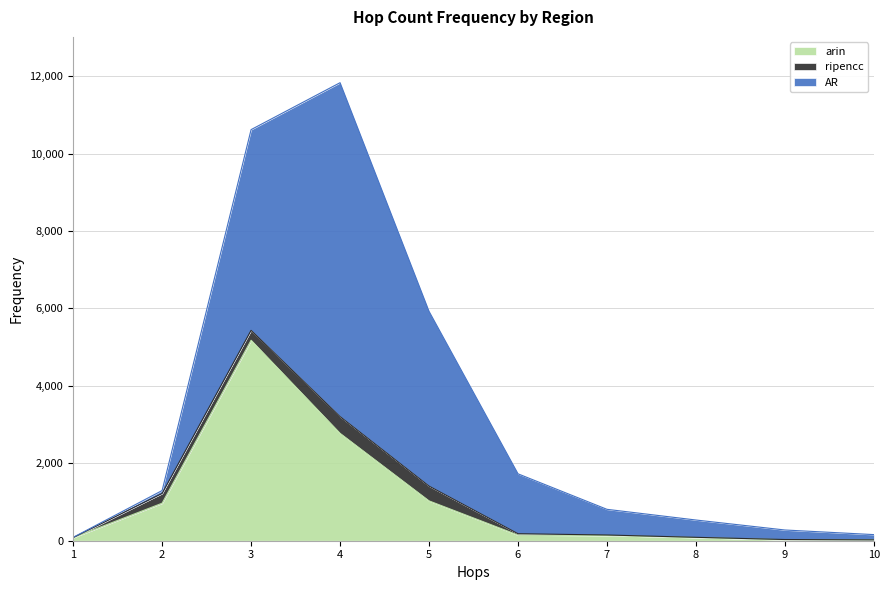

What is the value of the ripencc point at the 7th from the left?

13